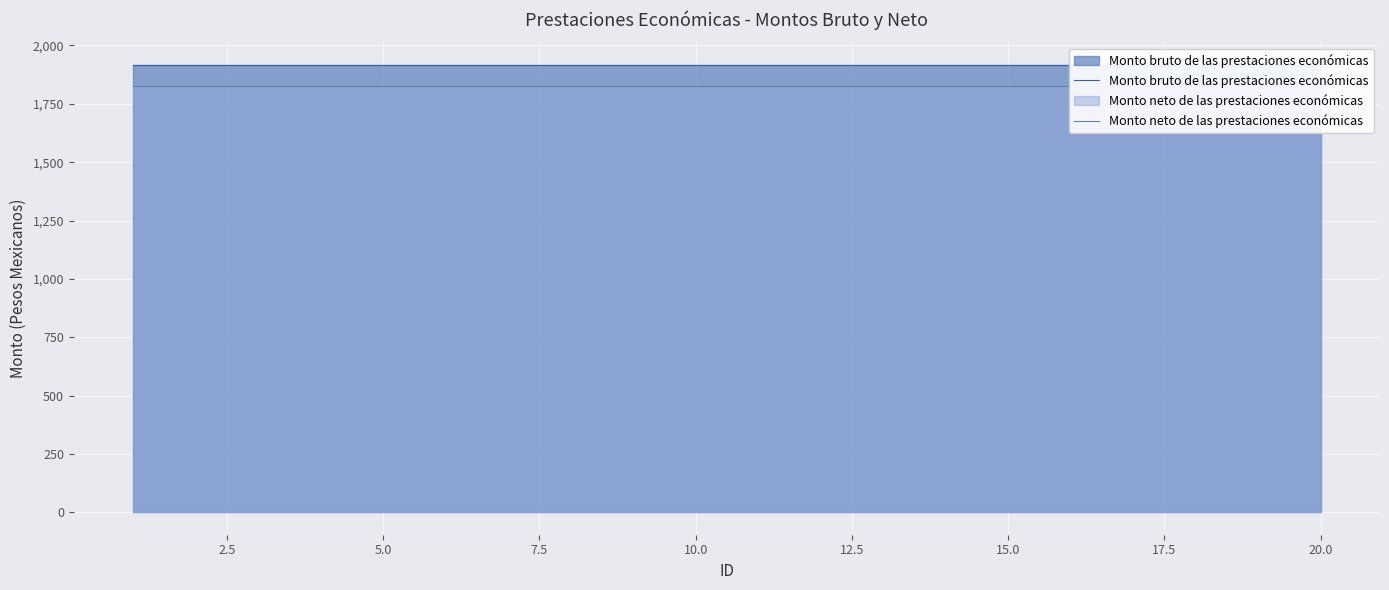

Read the Monto bruto de las prestaciones económicas value at 2.5.

1917.4